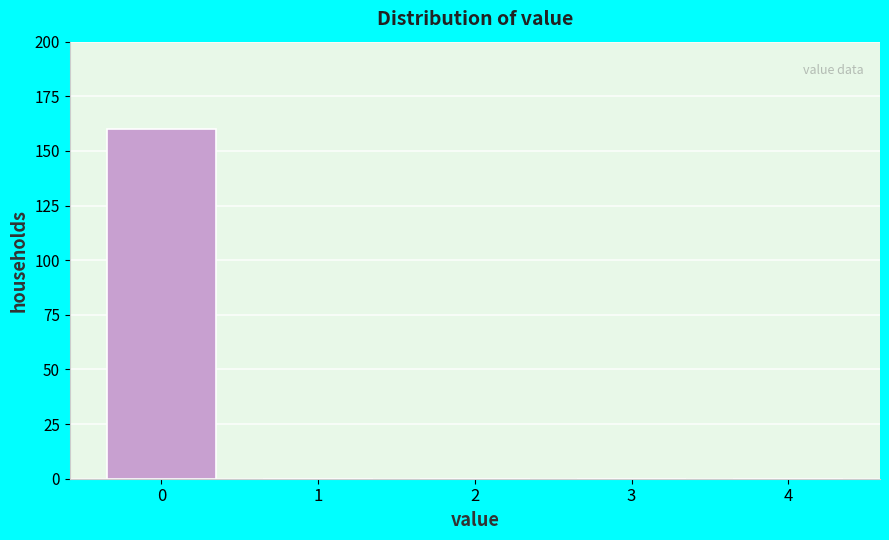

Reading left to right, extract all data points from this chart.

0=160	1=0	2=0	3=0	4=0